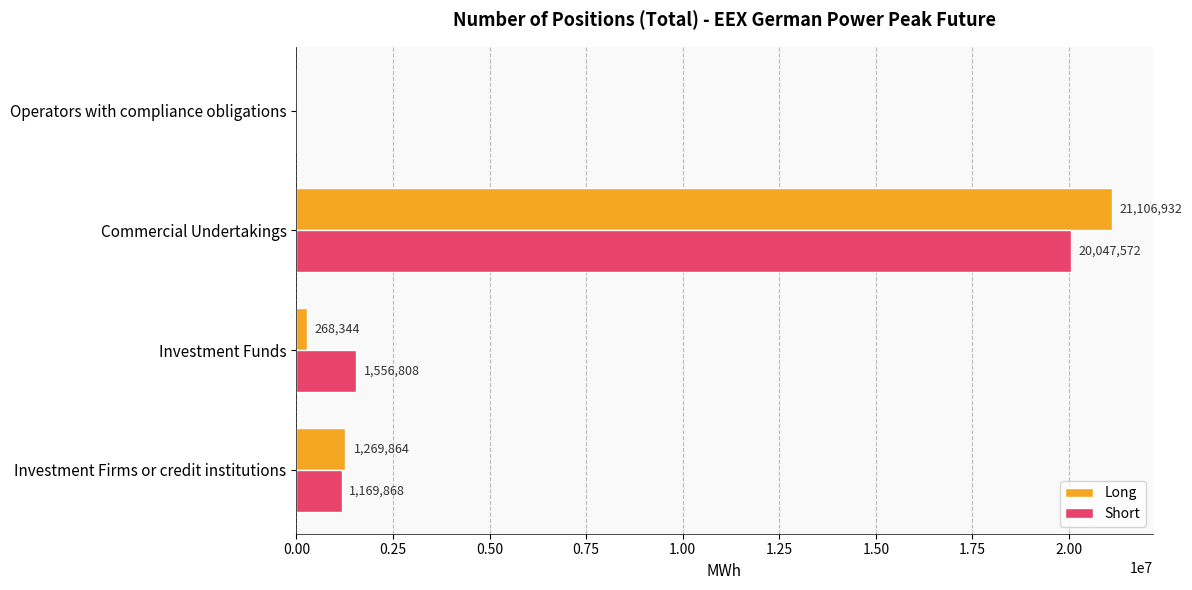

What is the approximate value of Long at Investment Funds, to the nearest 100?

268300